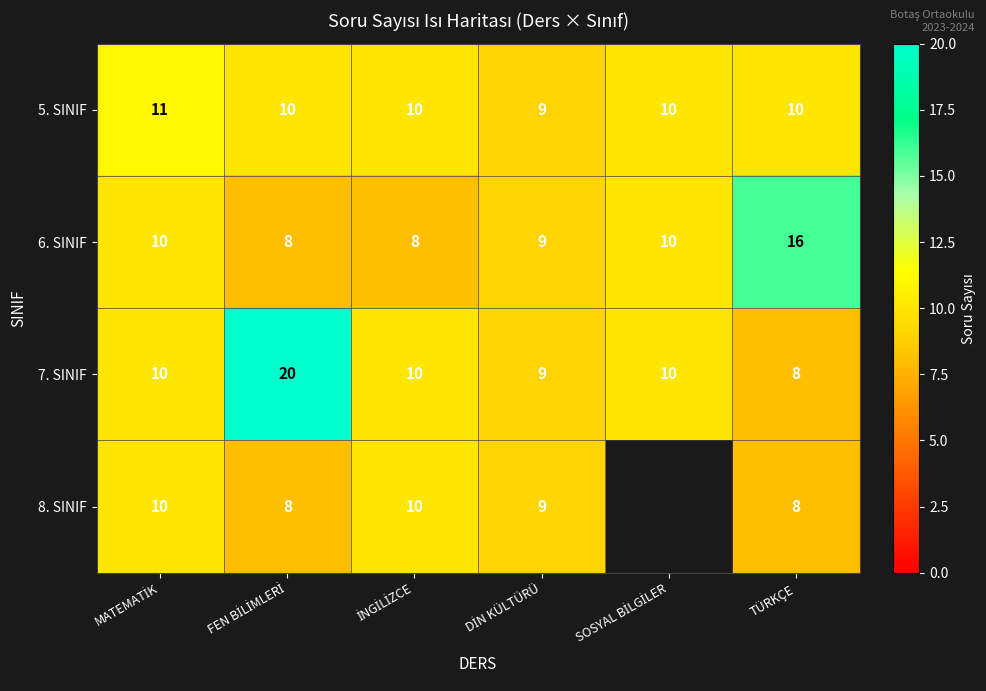

What is the lowest value of the 6. SINIF series?

8